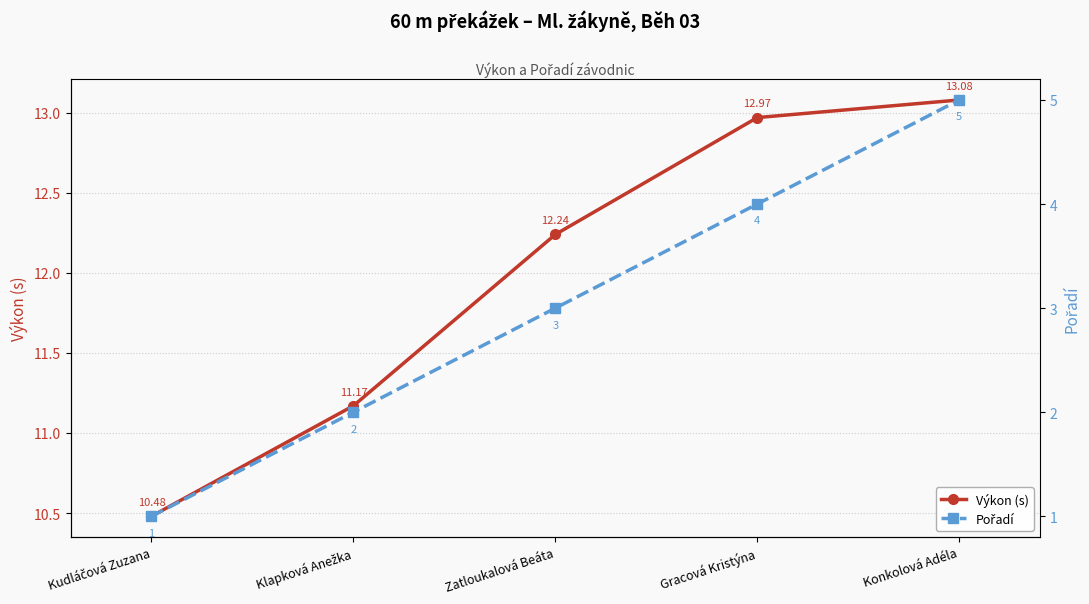

Does the chart display data point markers on the line(s)?

Yes